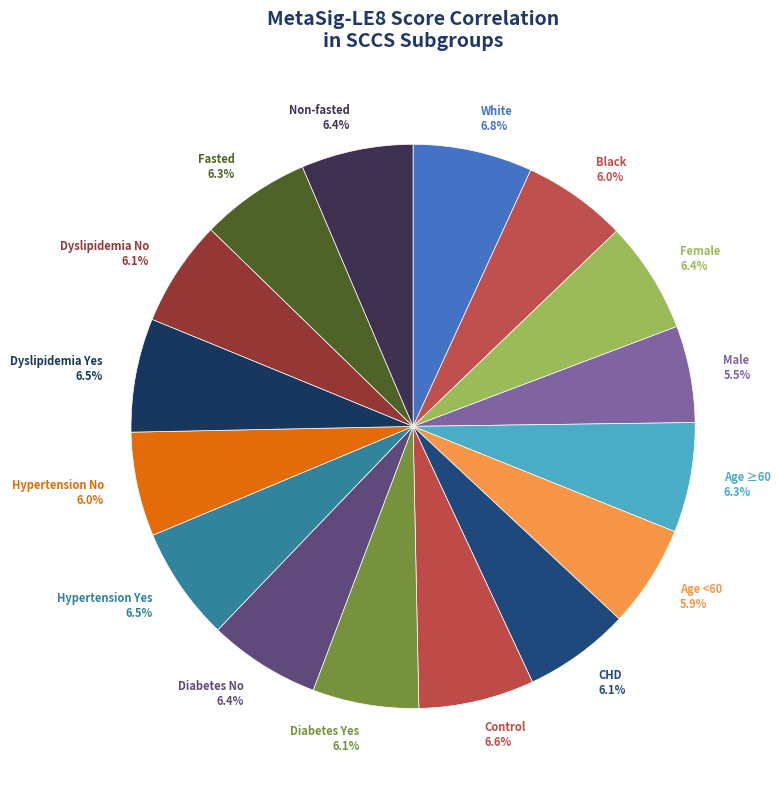

To the nearest percent, what is the average slice percentage?

6%